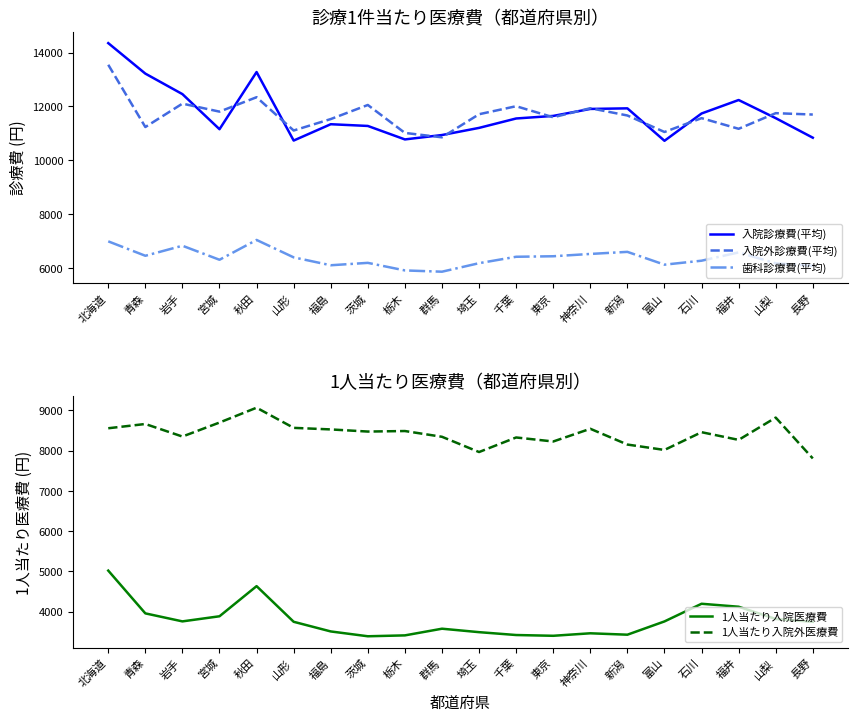

What is the minimum value for 歯科診療費(平均)?

5868